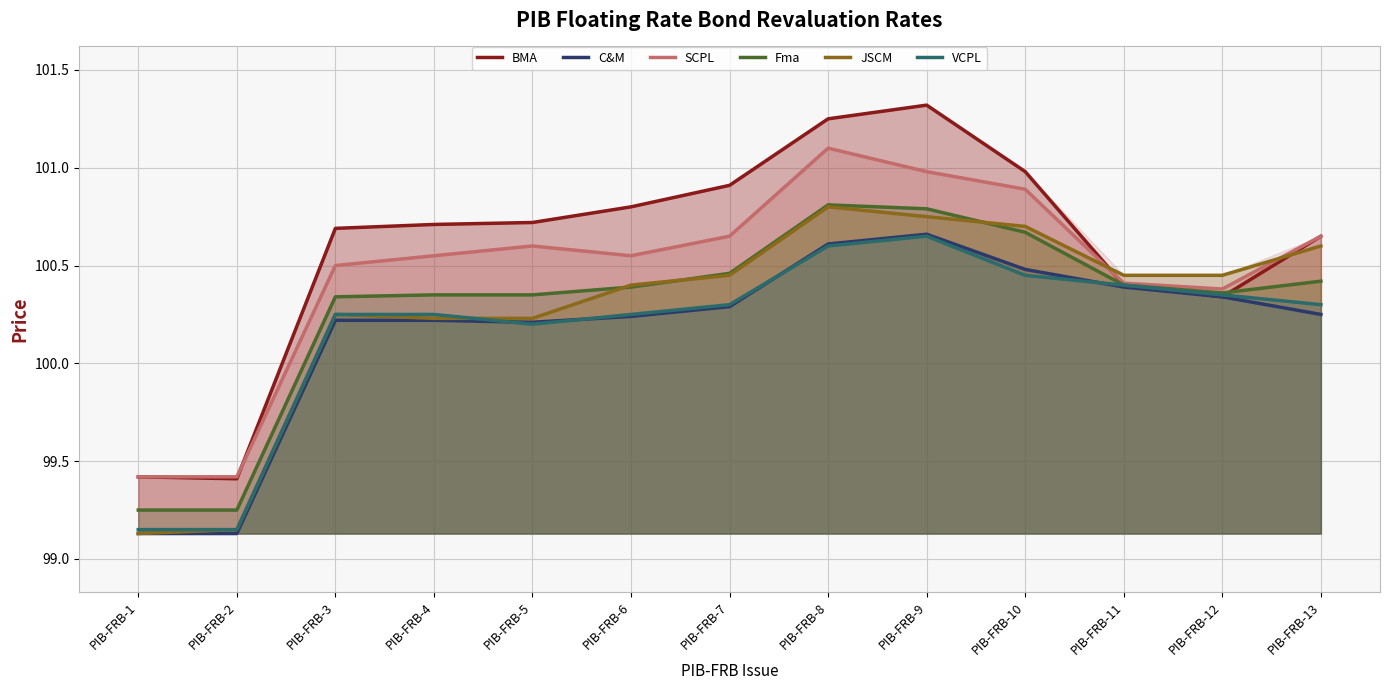

At which label is BMA closest to 100?

PIB-FRB-12